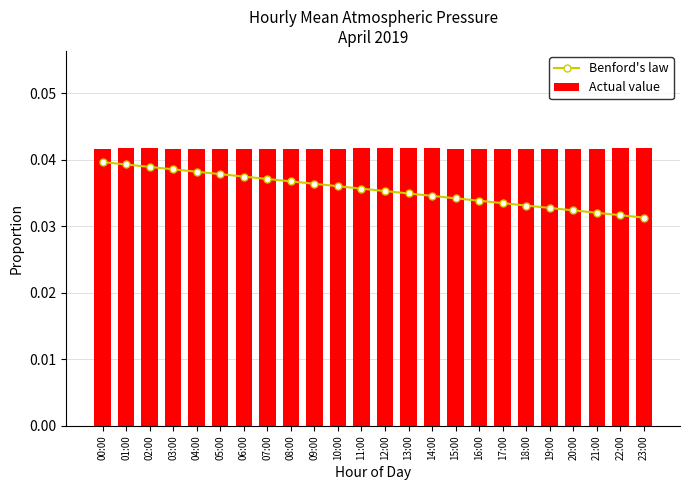

Between 11:00 and 13:00, which series saw the biggest shift?

Benford's law